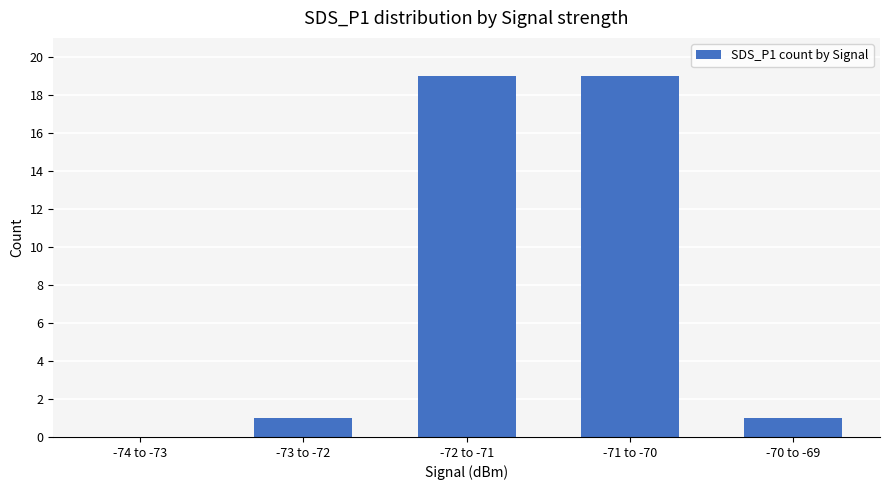

How many values are above zero?

4